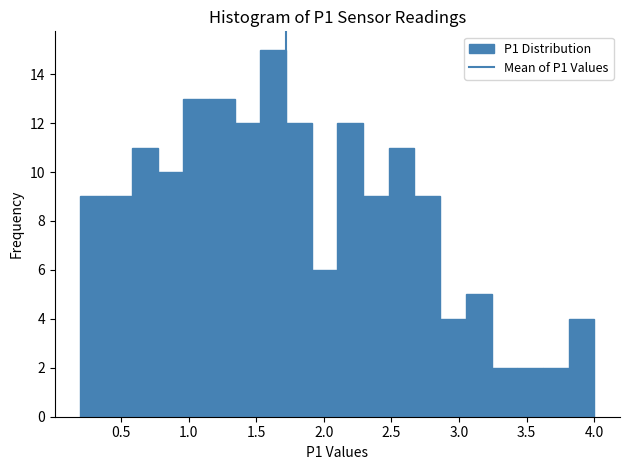

Around what value on the x-axis is the tallest bar? Give the approximate position of its centre, as read against the axis.

1.65